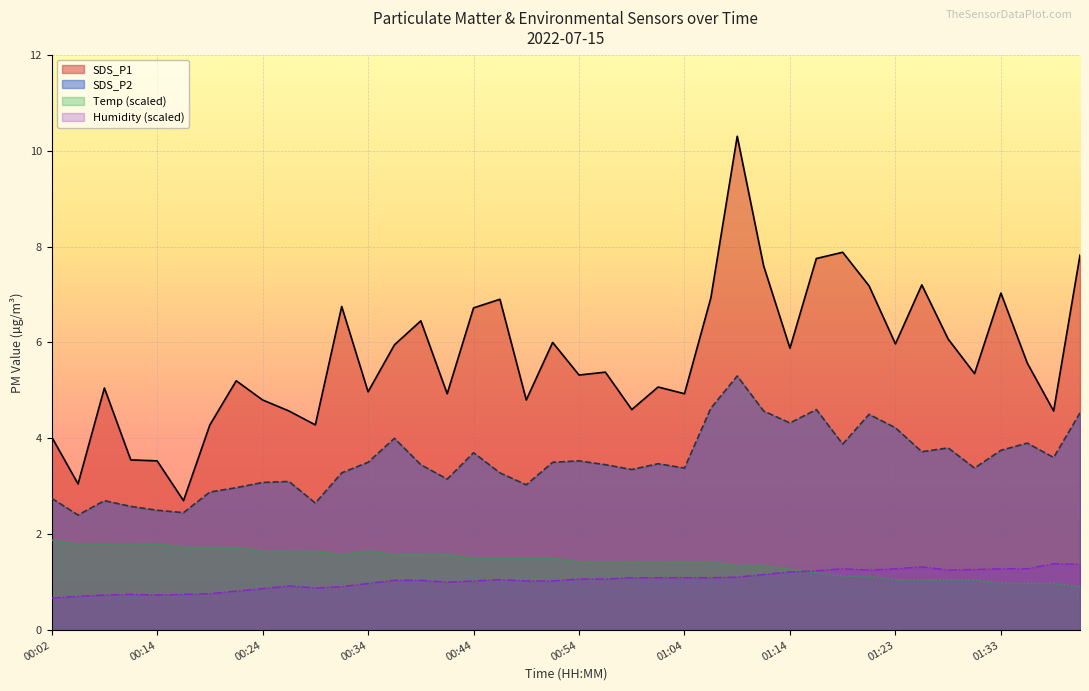

Is the value of SDS_P2 at 01:11 greater than the value of SDS_P1 at 00:39?

No